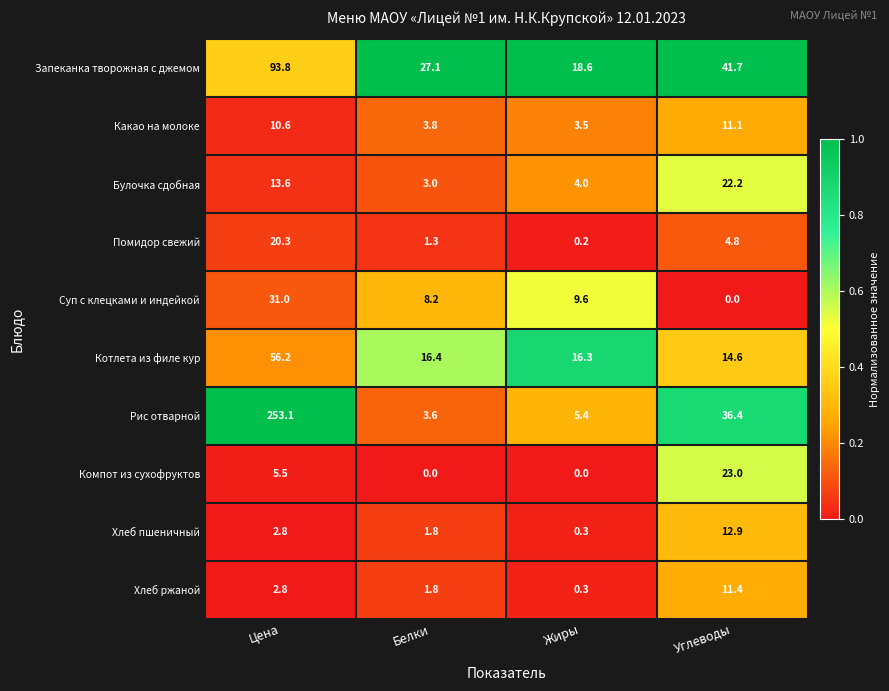

What is the average value of the Суп с клецками и индейкой series?

12.2